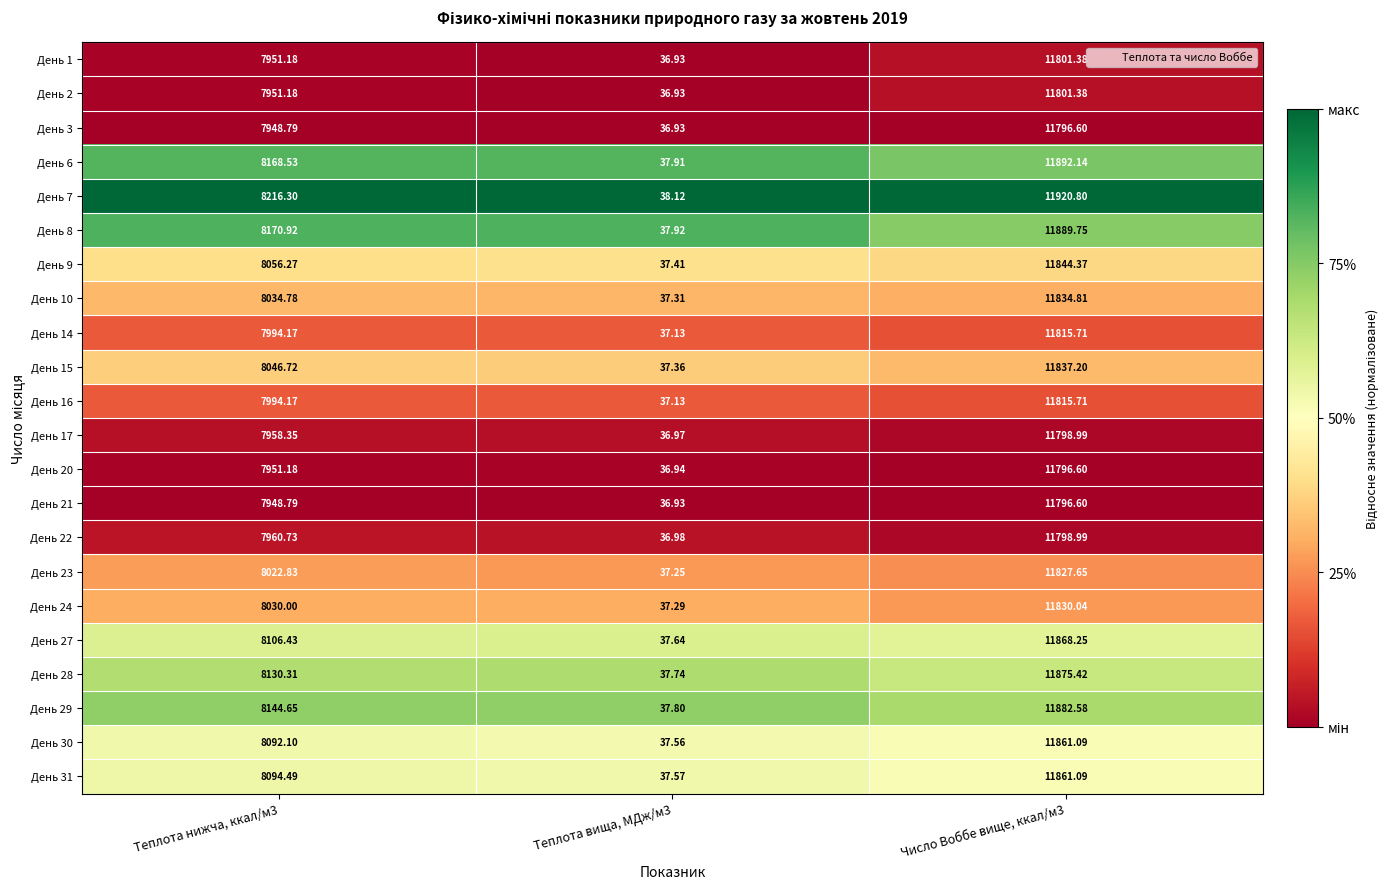

Between Теплота нижча, ккал/м3 and Теплота вища, МДж/м3, which series saw the biggest shift?

День 7